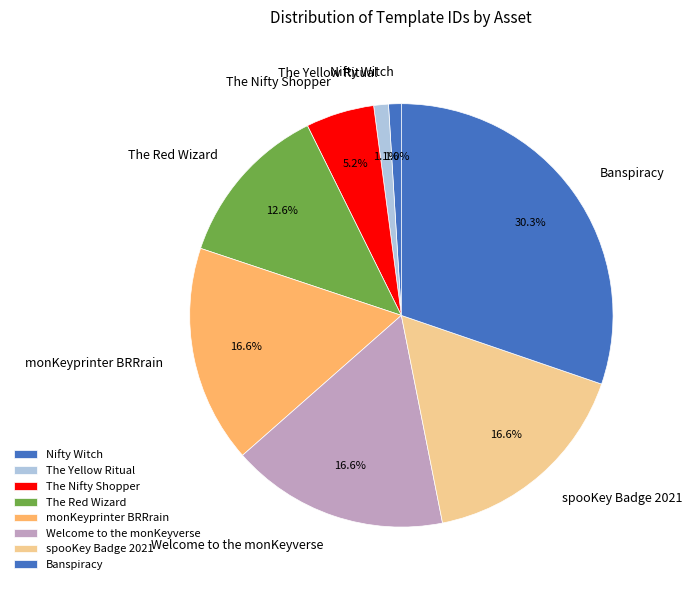

Between The Yellow Ritual and The Nifty Shopper, which is larger?

The Nifty Shopper